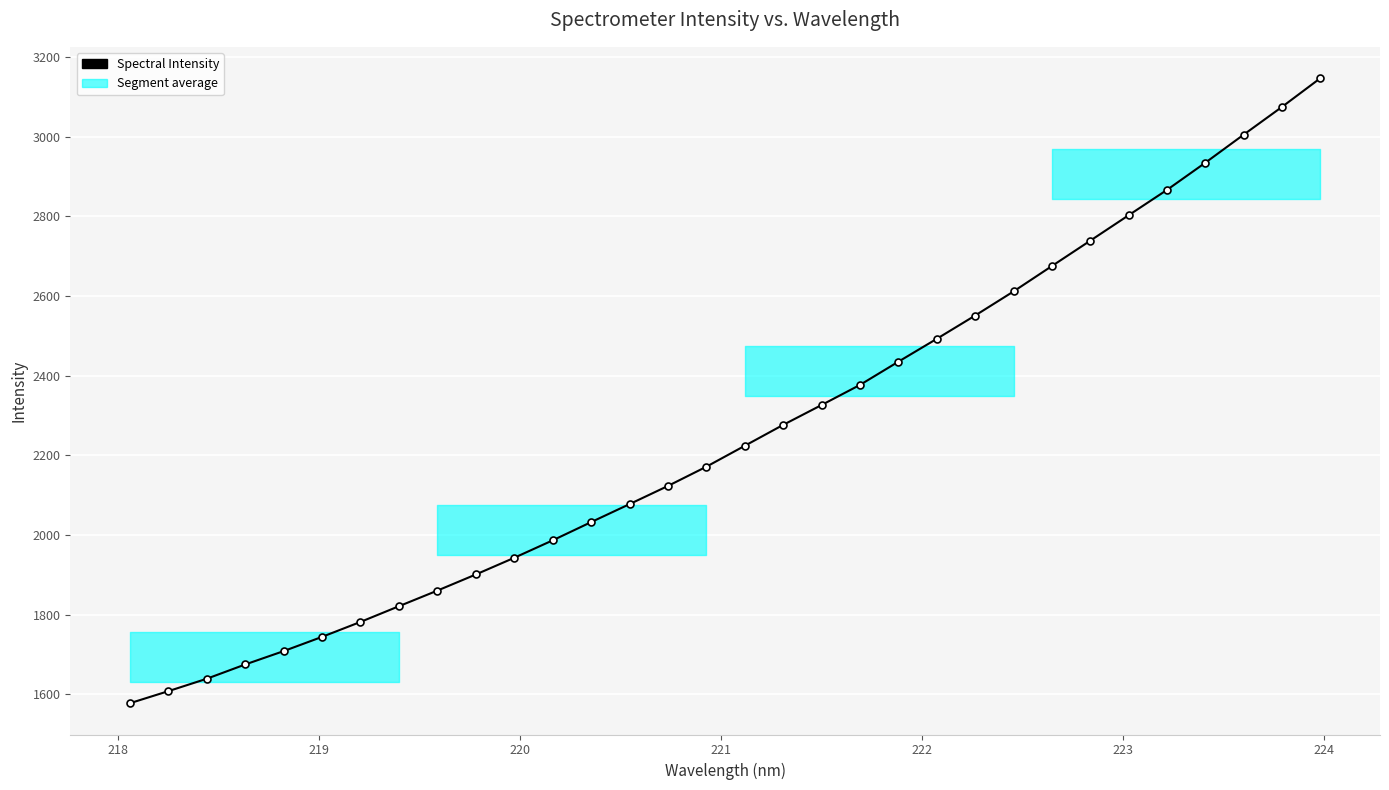

How many data points does each series have?

32